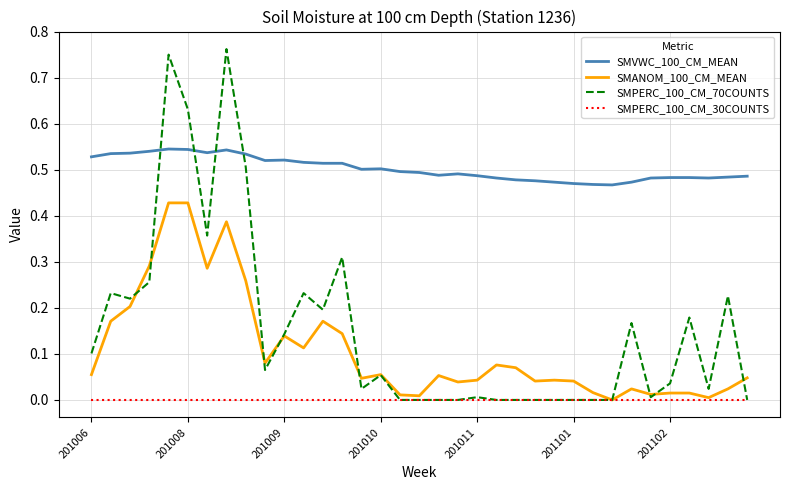

Which series has the widest spread of values?

SMPERC_100_CM_70COUNTS